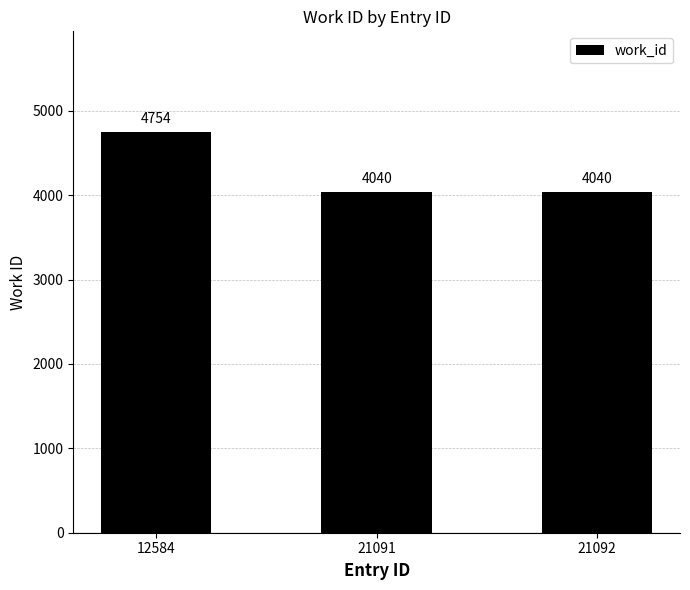

What is the value of the 1st bar from the left?

4754